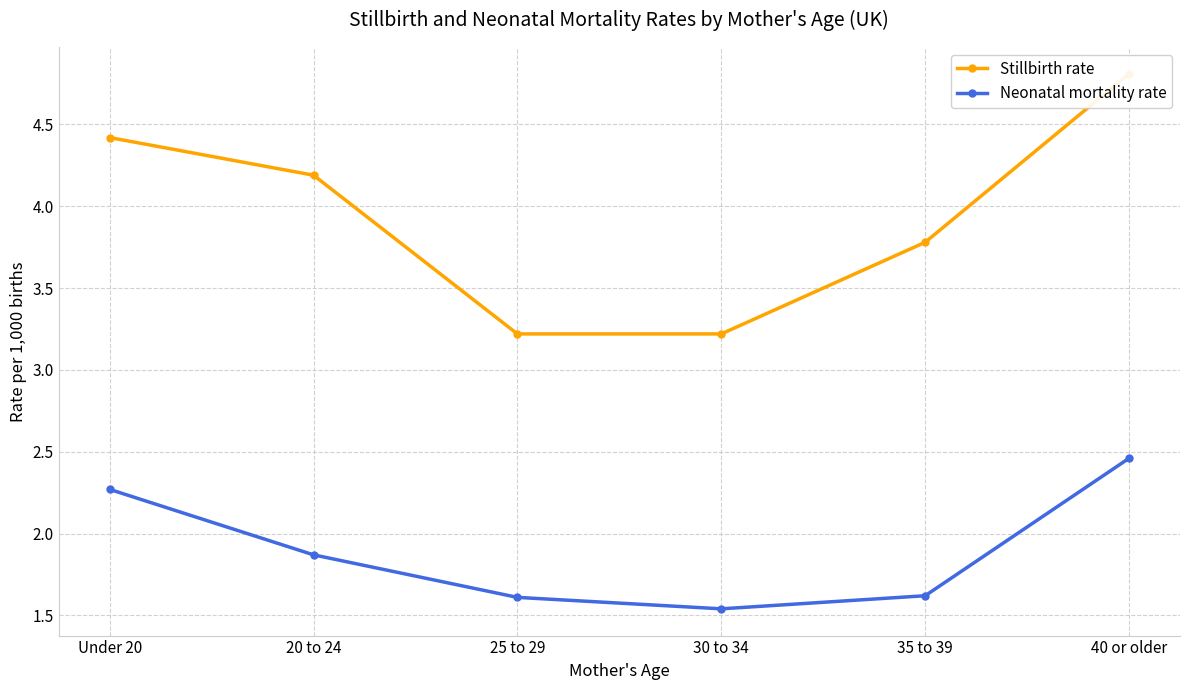

At which category is the sum across all series the highest?

40 or older